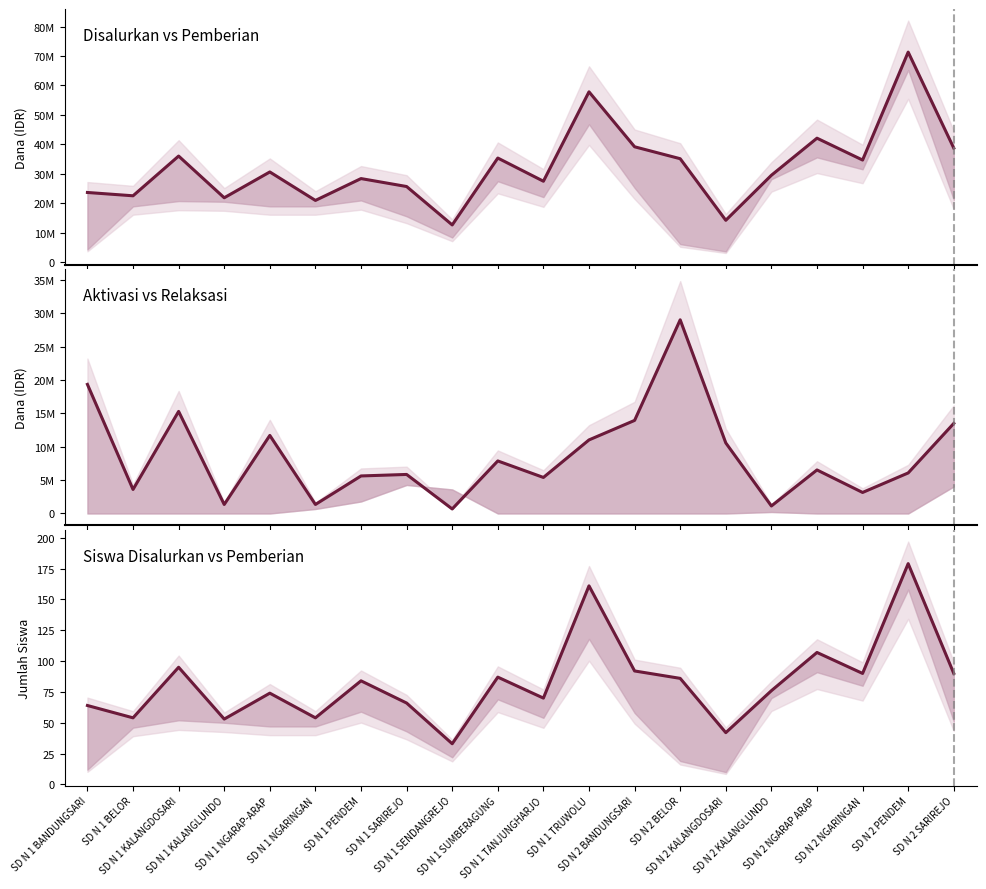

What is the difference between the maximum and minimum values in the Siswa Disalurkan series?

146